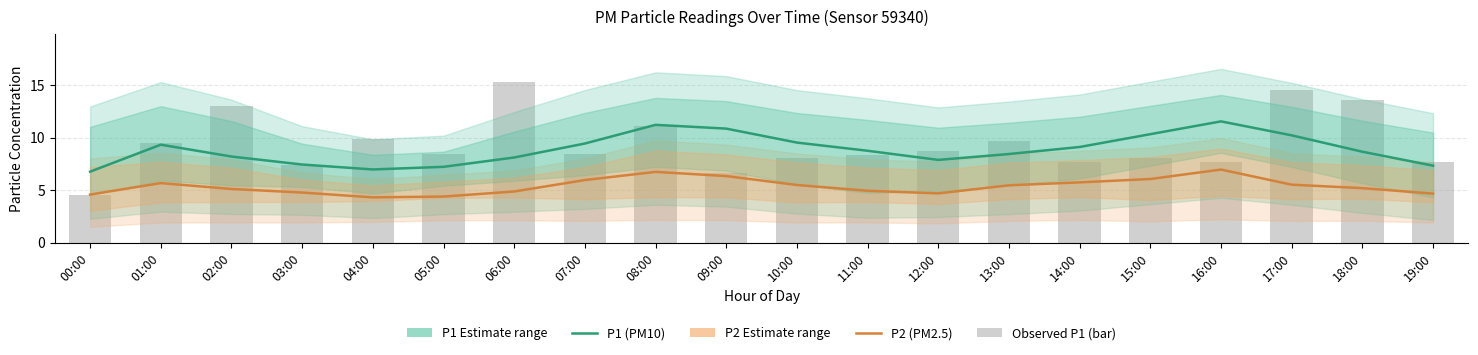

Reading right to left, what are all the values shown in this chart?

P1 (PM10): 19:00=7.3	18:00=8.7	17:00=10.2	16:00=11.6	15:00=10.3	14:00=9.1	13:00=8.4	12:00=7.9	11:00=8.8	10:00=9.5	09:00=10.9	08:00=11.2	07:00=9.4	06:00=8.1	05:00=7.2	04:00=7.0	03:00=7.5	02:00=8.2	01:00=9.3	00:00=6.8
P2 (PM2.5): 19:00=4.7	18:00=5.2	17:00=5.5	16:00=7.0	15:00=6.1	14:00=5.8	13:00=5.5	12:00=4.7	11:00=5.0	10:00=5.5	09:00=6.3	08:00=6.8	07:00=6.0	06:00=4.9	05:00=4.4	04:00=4.3	03:00=4.8	02:00=5.1	01:00=5.7	00:00=4.6
Observed P1 (bar): 19:00=7.7	18:00=13.6	17:00=14.6	16:00=7.7	15:00=8.1	14:00=7.7	13:00=9.7	12:00=8.8	11:00=8.4	10:00=8.1	09:00=6.7	08:00=11.1	07:00=8.4	06:00=15.3	05:00=8.4	04:00=9.8	03:00=7.5	02:00=13.0	01:00=9.5	00:00=4.5